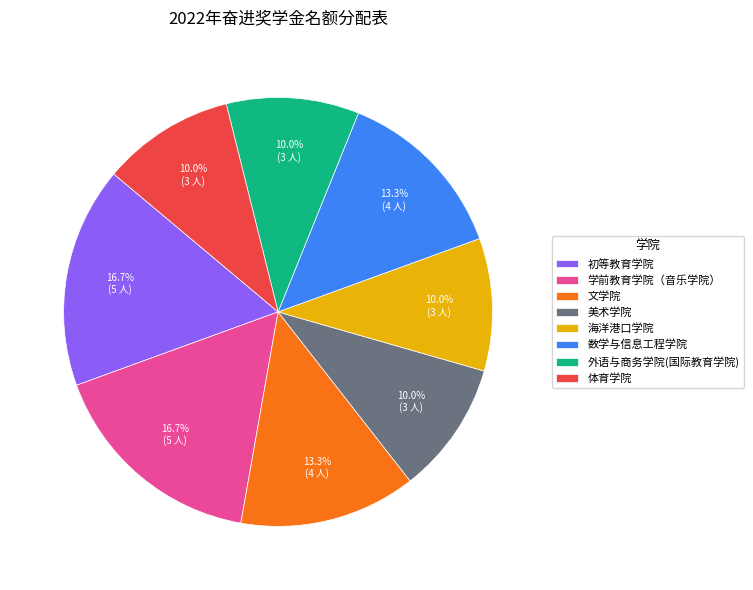

What is the ratio of the value at 外语与商务学院(国际教育学院) to the value at 美术学院?

1.0